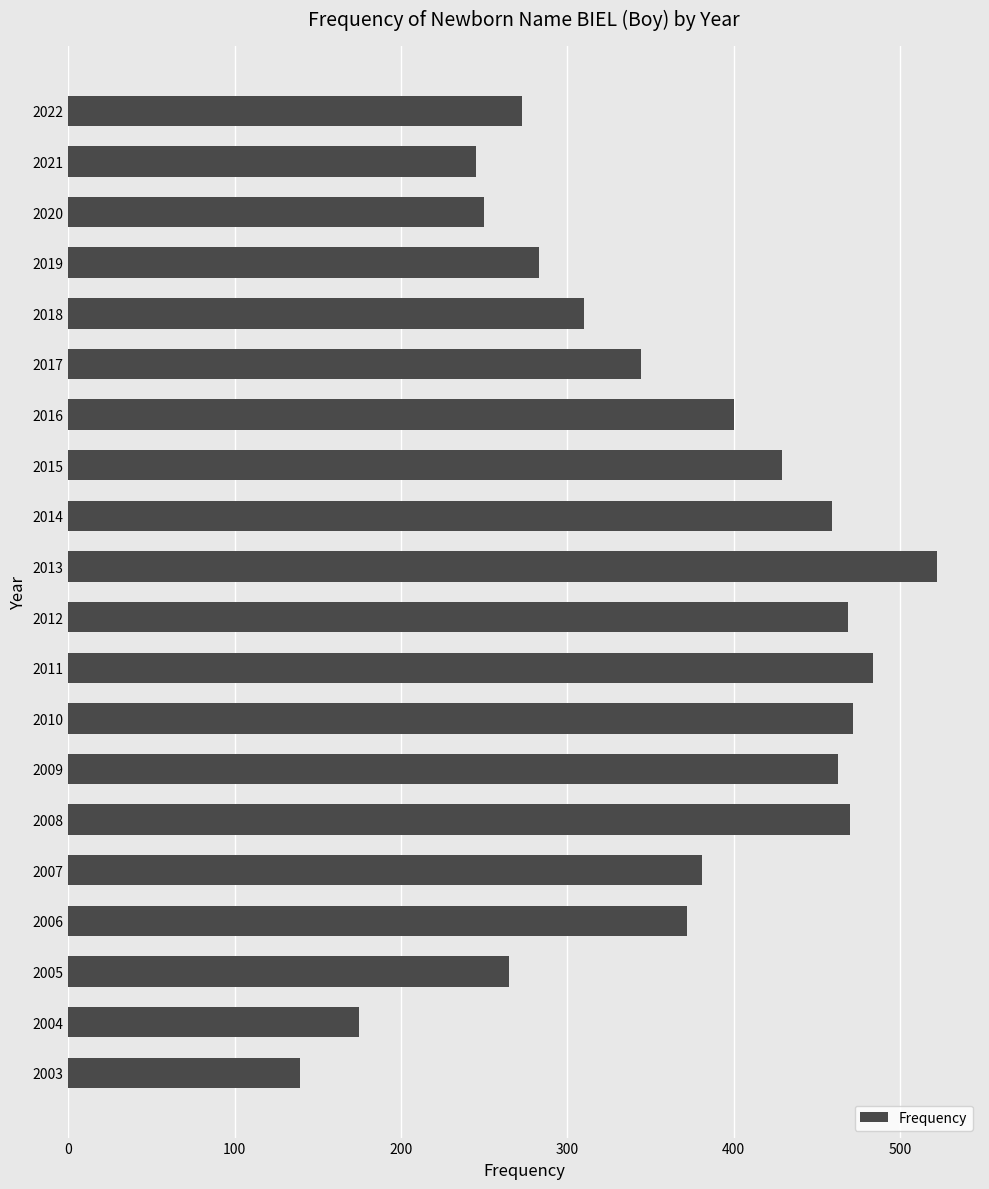

Are the bars horizontal?

Yes